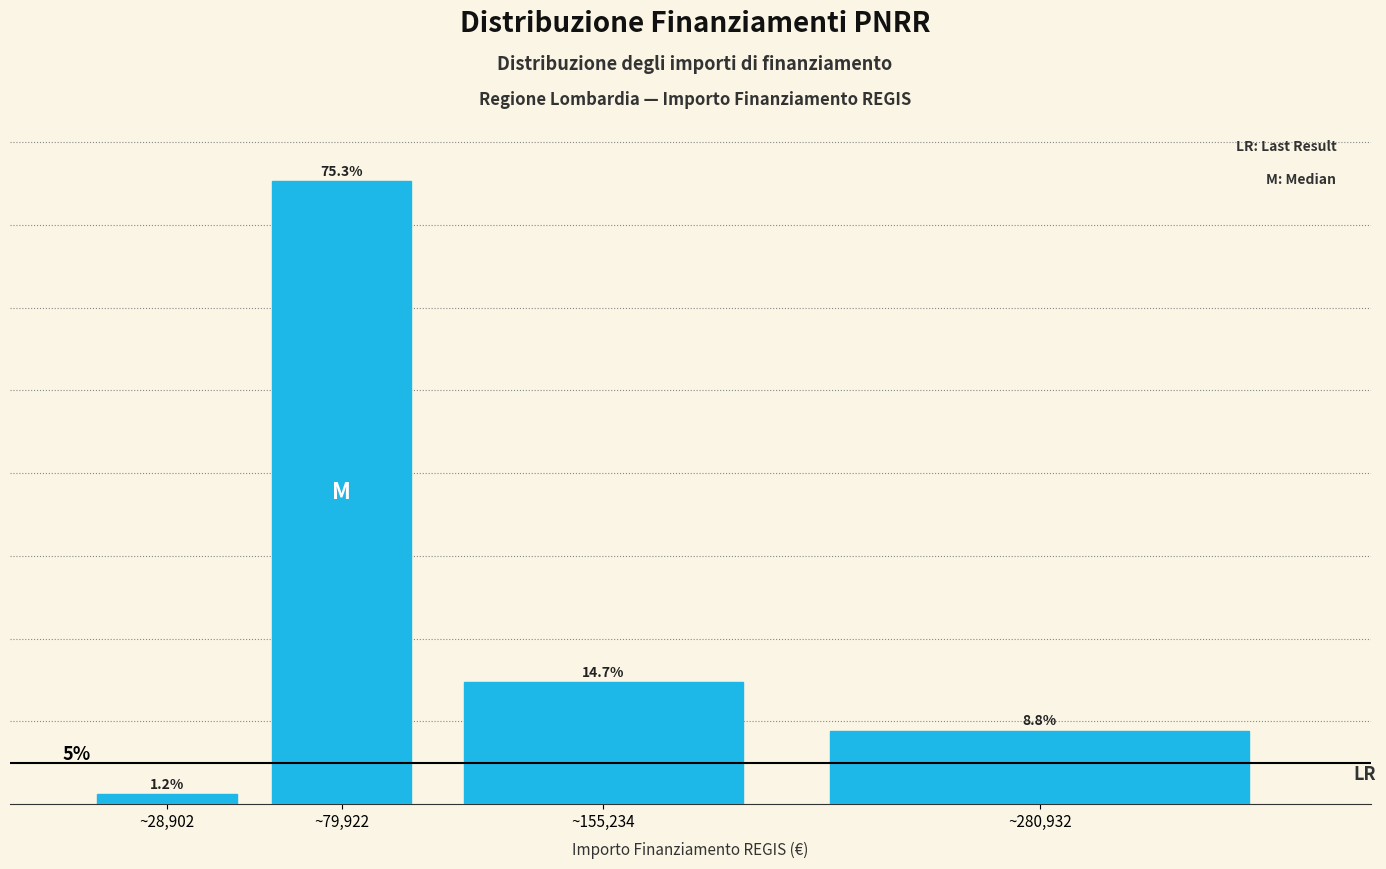

What is the label of the 3rd bar from the left?

~155,234